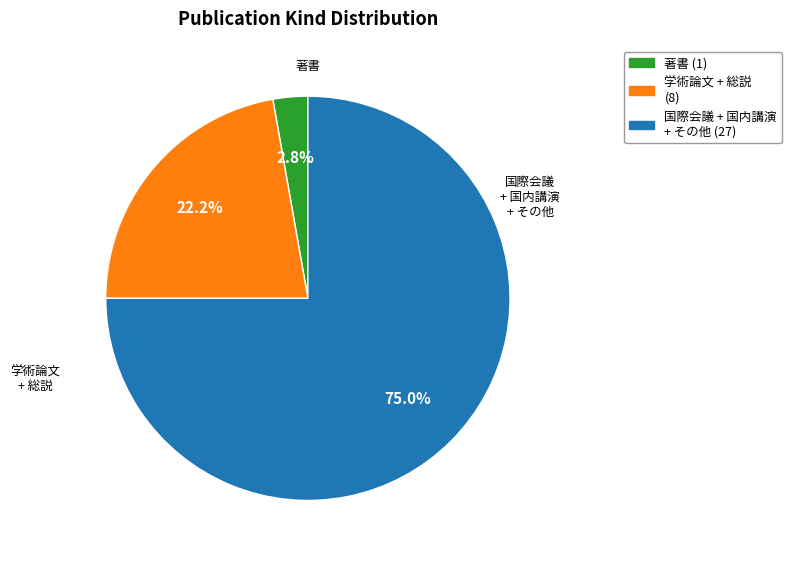

Does any single category account for the majority?

Yes